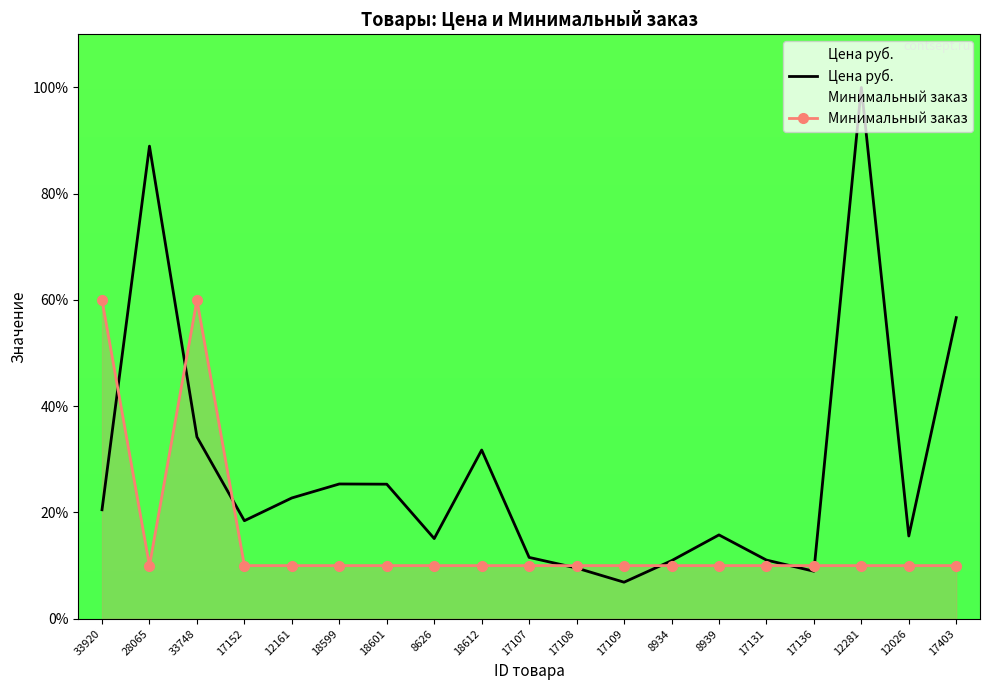

What is the approximate value of Минимальный заказ at 12161?

10.0